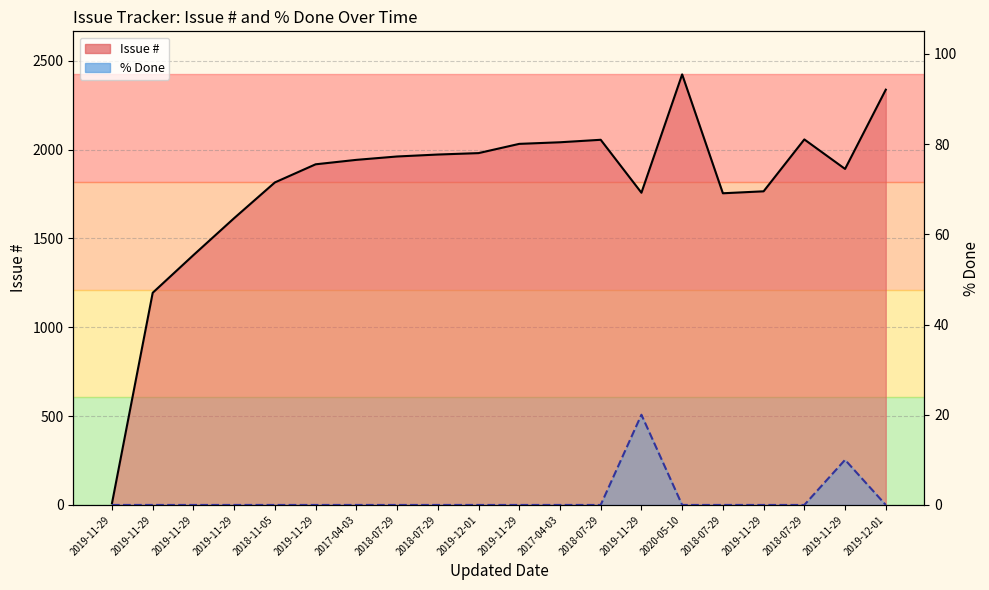

What is the difference between the second highest and second lowest values in the Issue # series?

1143